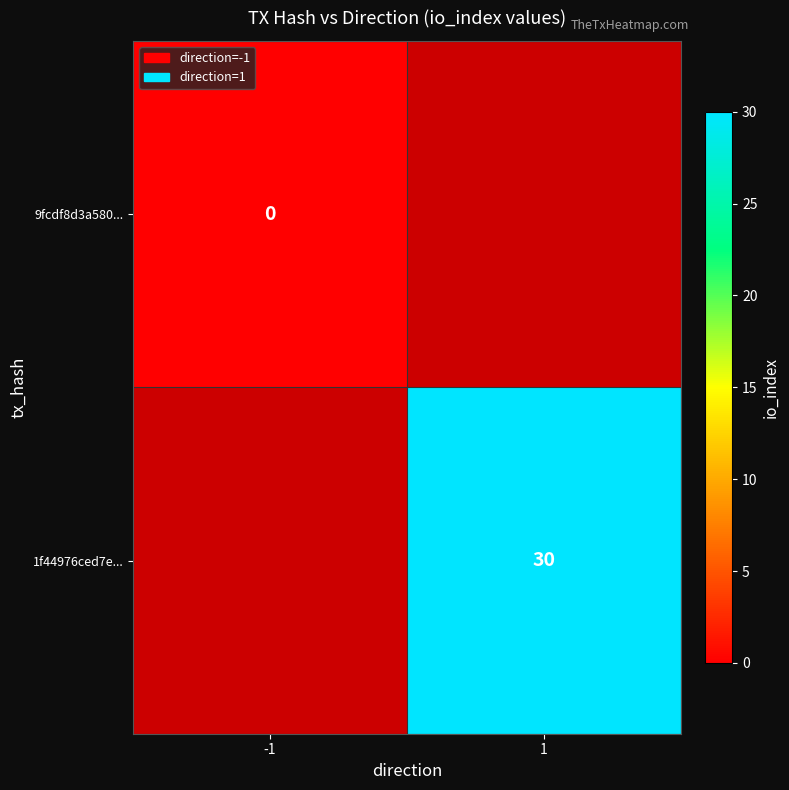

At which category does the chart reach its peak across all series?

1